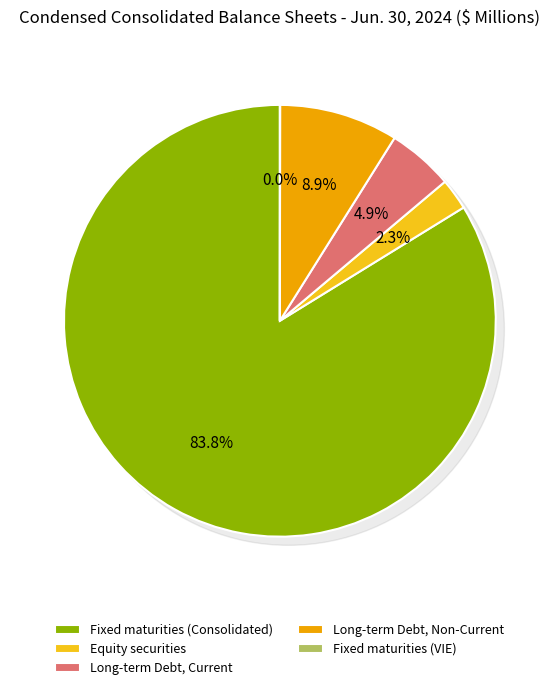

What is the smallest slice in the pie chart?

Fixed maturities (VIE)